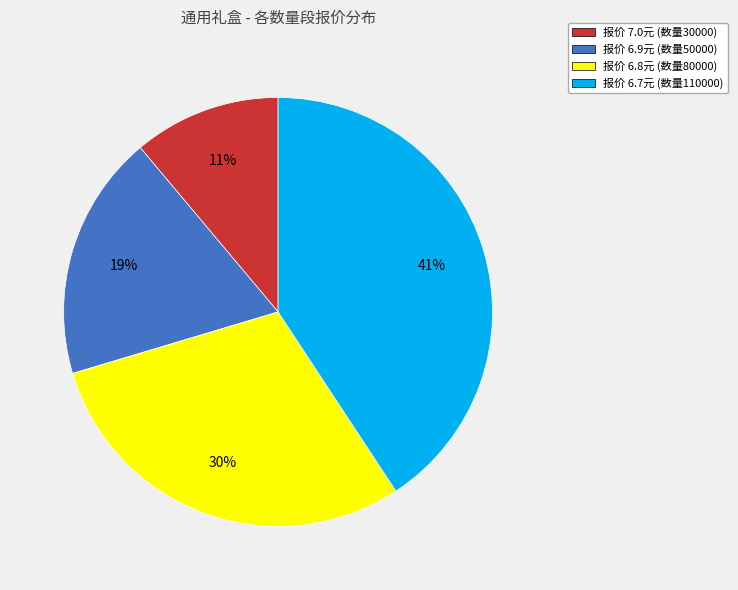

Which slice is the largest?

报价 6.7元 (数量110000)